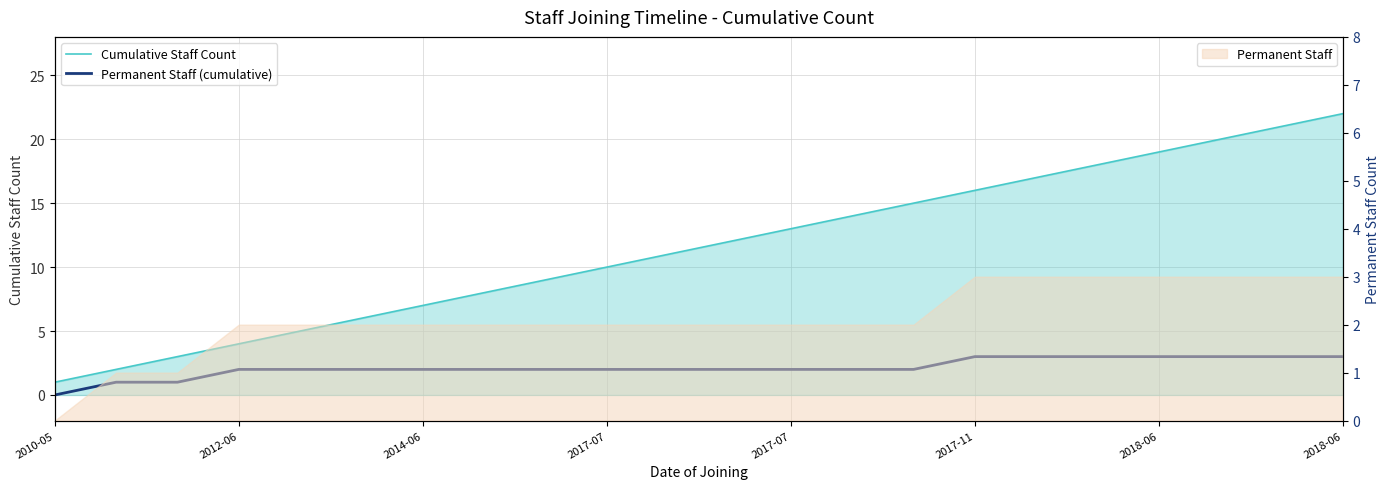

How many data points does each series have?

22